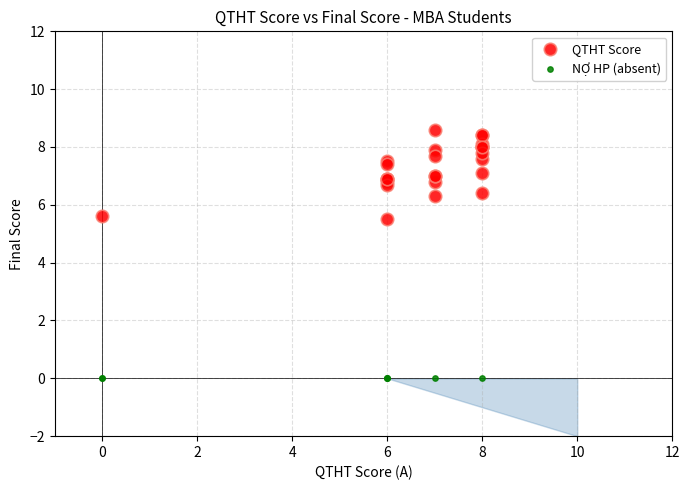

Which series contains the highest Y value?

QTHT Score